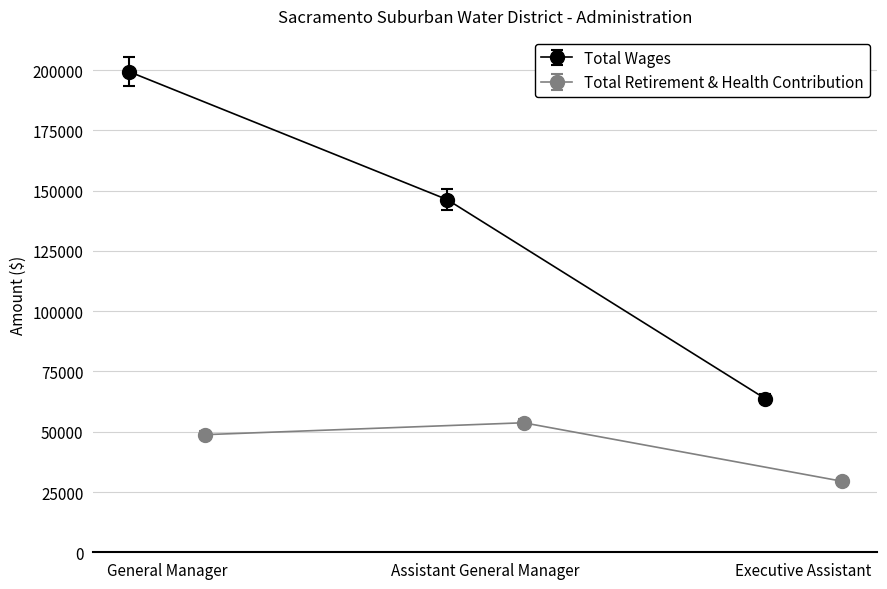

What value does the Total Wages series have at Executive Assistant?

61760.9